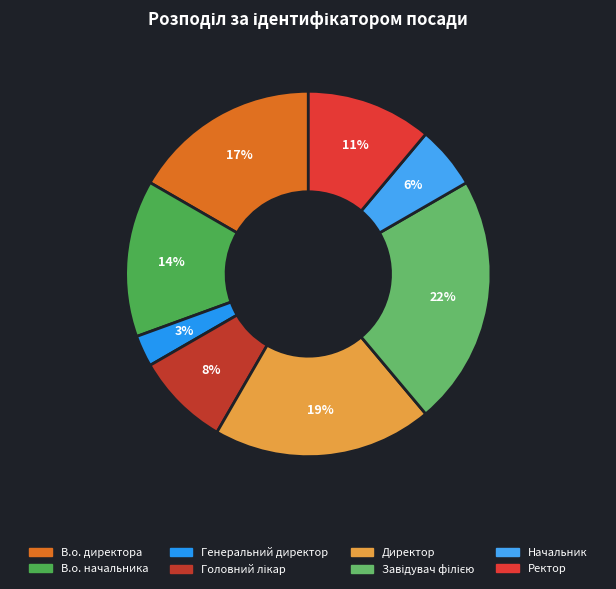

Which has a higher value, Директор or Ректор?

Директор